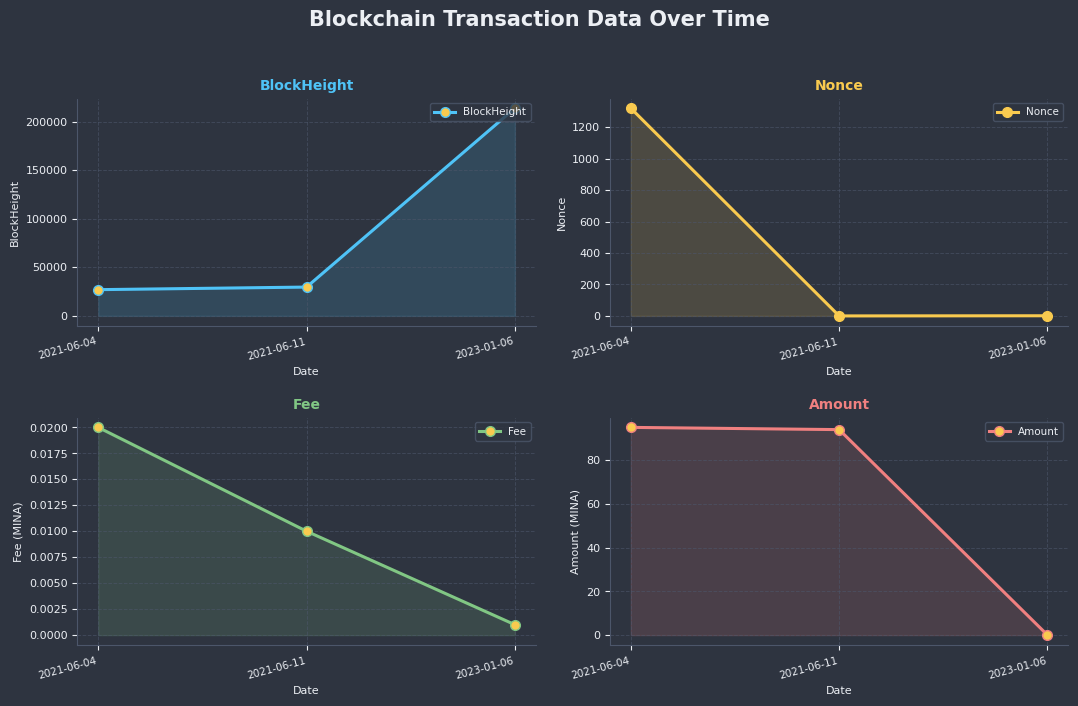

Is it true that Nonce equals 1321.0 at 2021-06-04?

True